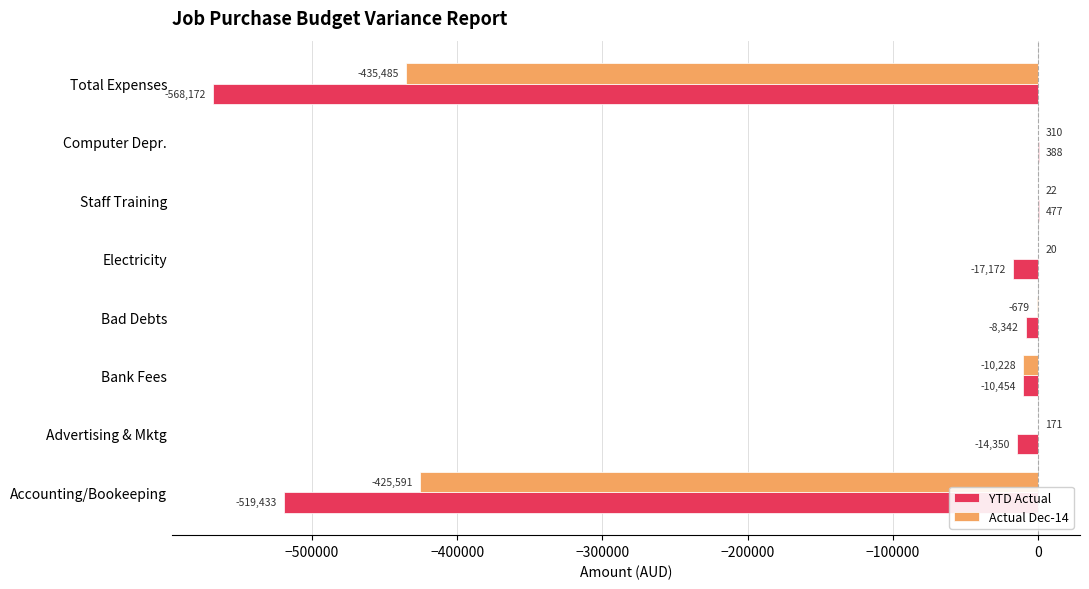

At which category is the sum across all series the highest?

Computer Depr.